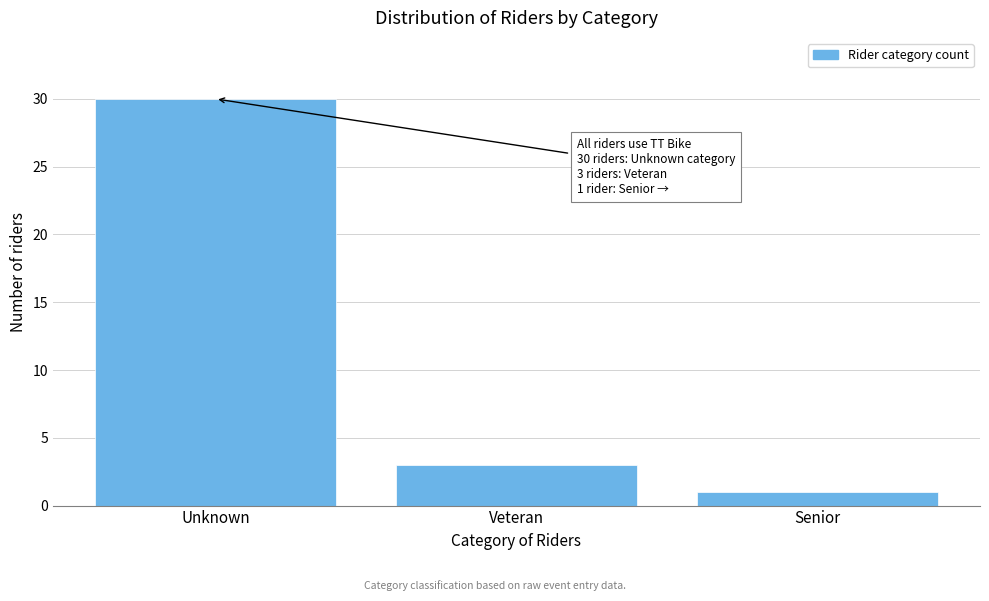

Reading right to left, extract all data points from this chart.

Senior=1	Veteran=3	Unknown=30